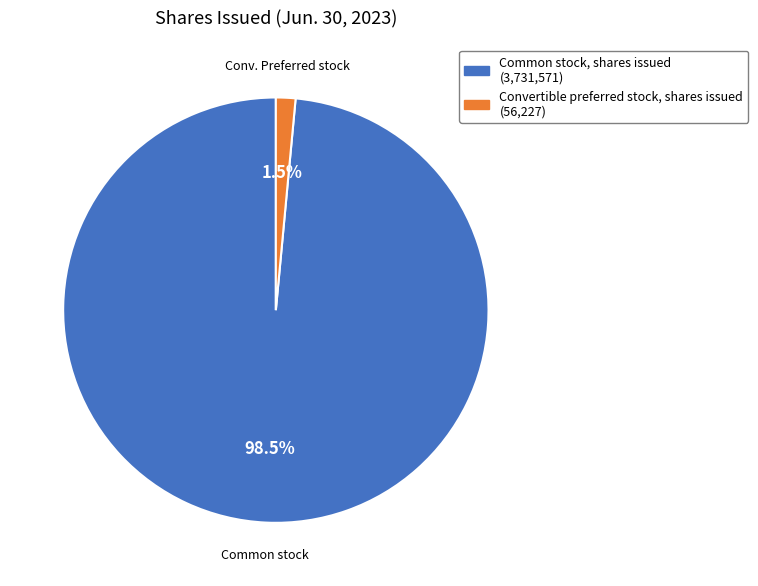

What is the largest slice in the pie chart?

Common stock, shares issued